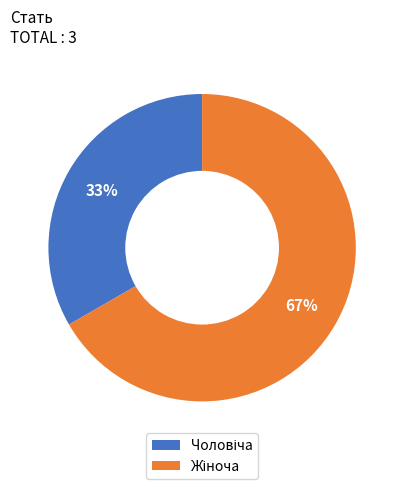

Is there a majority slice in this chart?

Yes